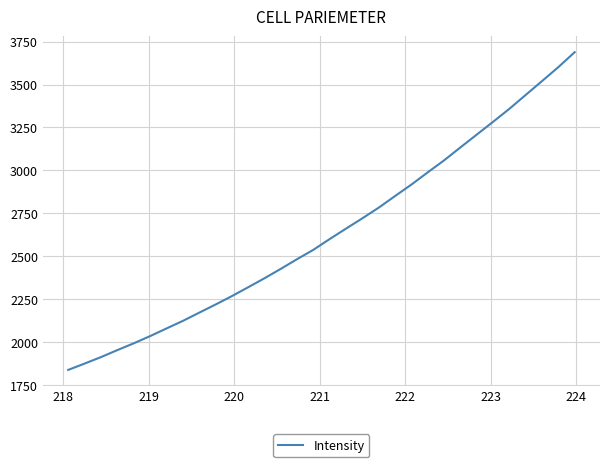

What is the maximum value shown in the chart?

3688.2